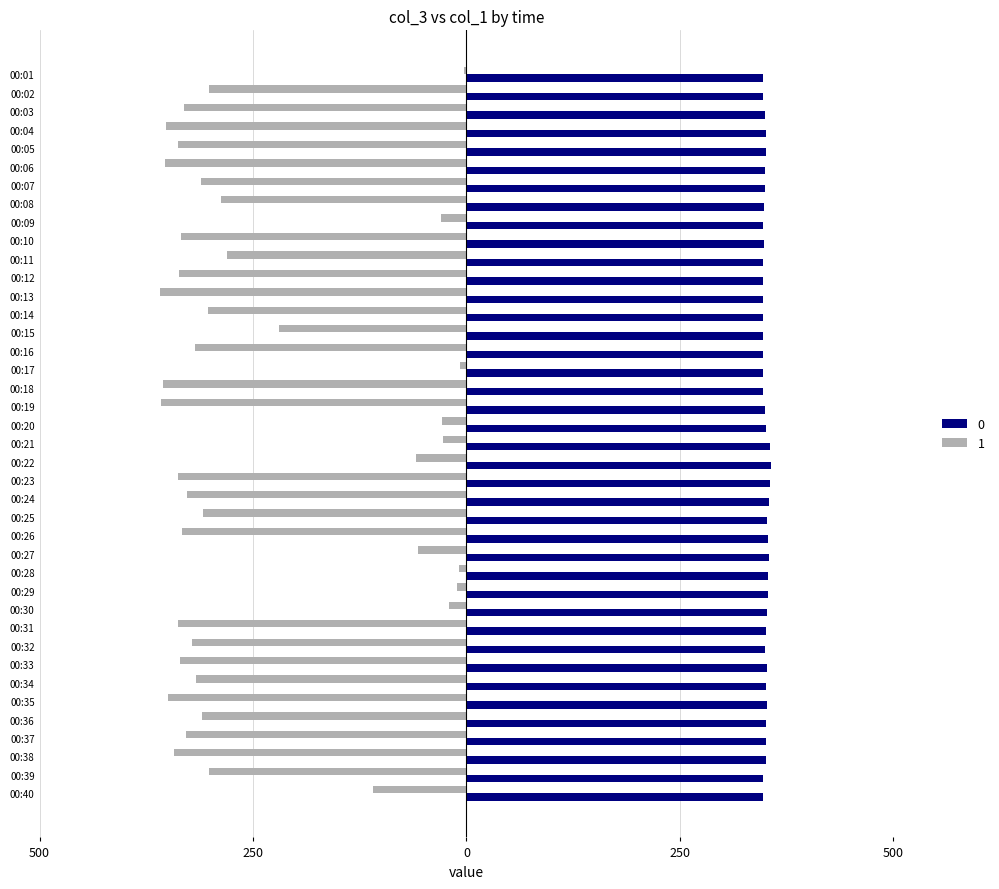

What are all the series names shown in the legend?

0, 1